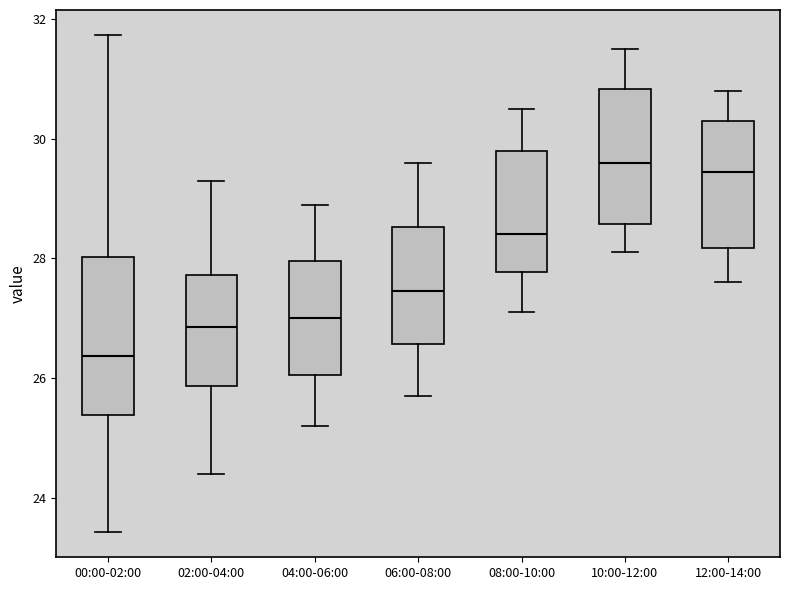

Which box is the tallest, from its lower edge to its upper edge?

00:00-02:00